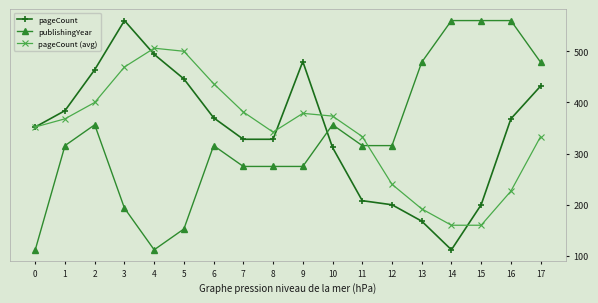

Which series changed the most between 4 and 17?

publishingYear